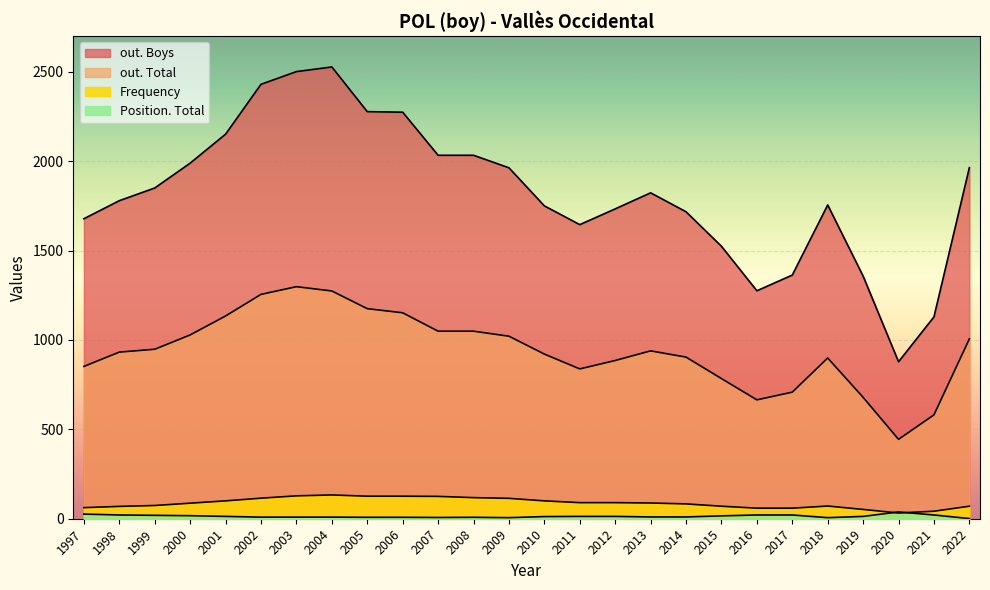

Rank the series at 2013 from lowest to highest value.

Position. Total, Frequency, out. Total, out. Boys